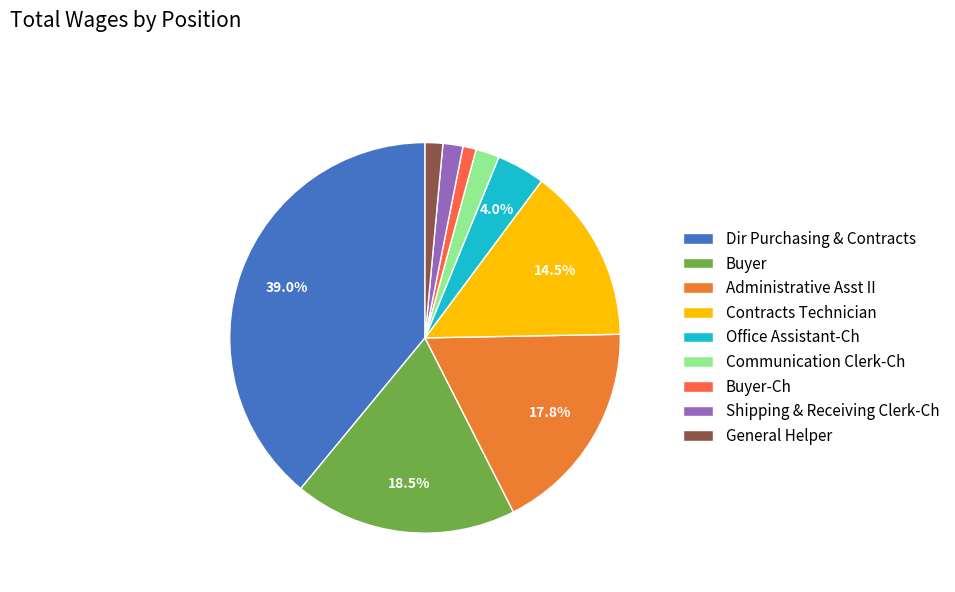

Which slice is the smallest?

Buyer-Ch